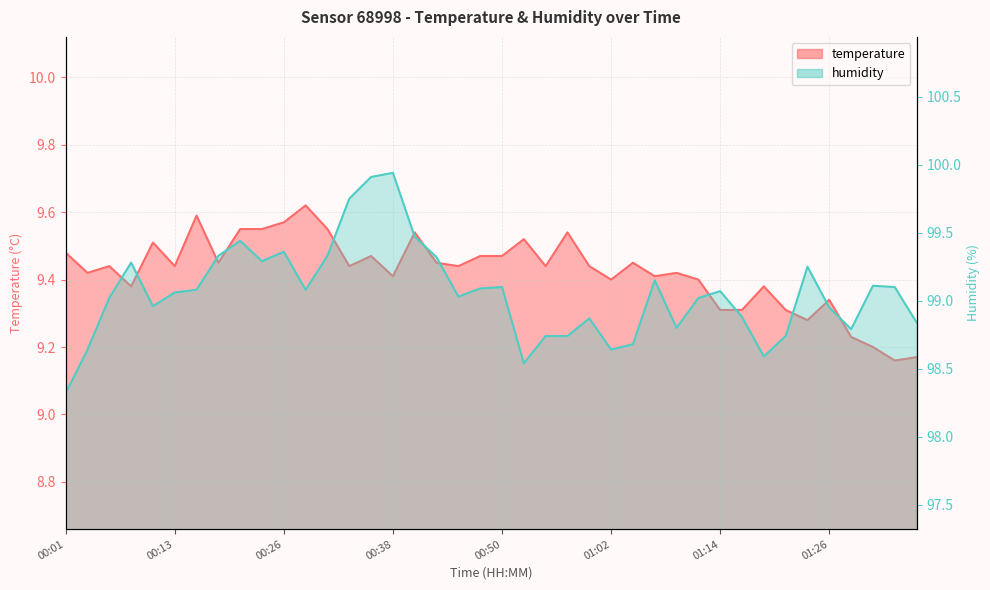

Which series has the largest total across all categories?

humidity